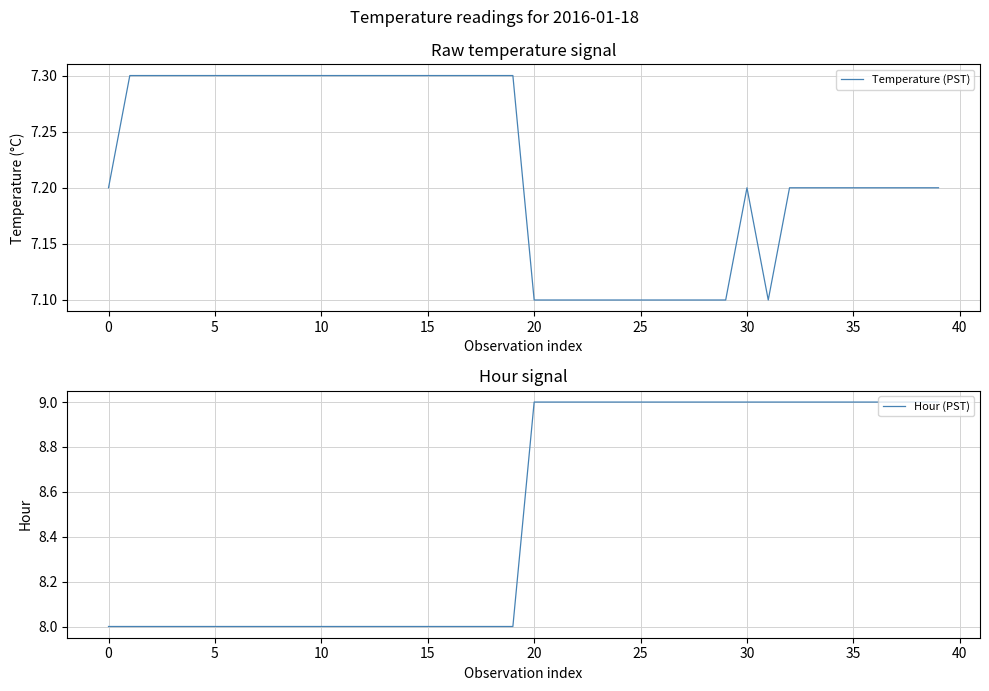

What is the sum of the Hour (PST) values at 39 and 21?

18.0